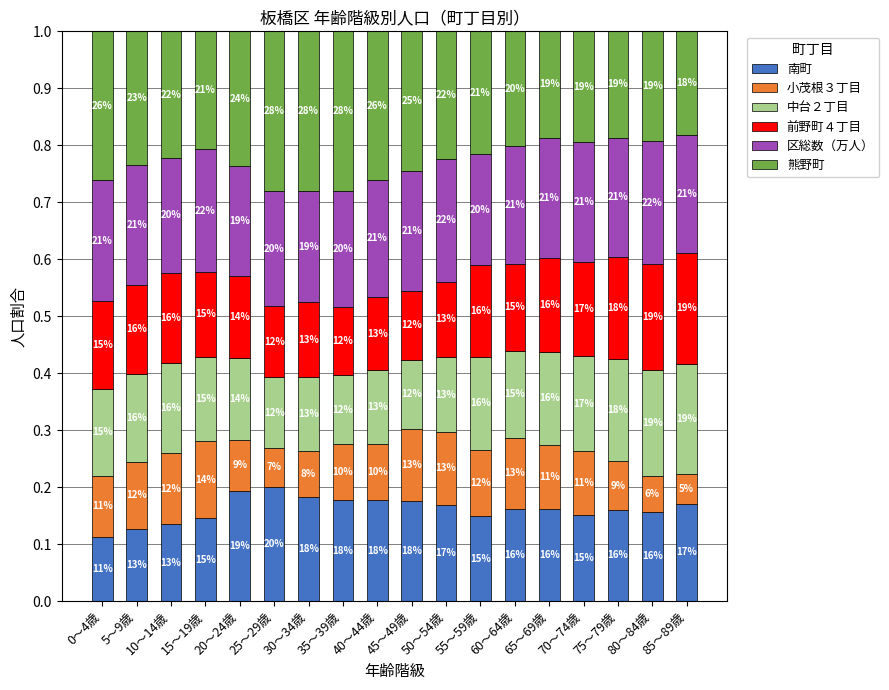

What are all the series names shown in the legend?

南町, 小茂根３丁目, 中台２丁目, 前野町４丁目, 区総数（万人）, 熊野町